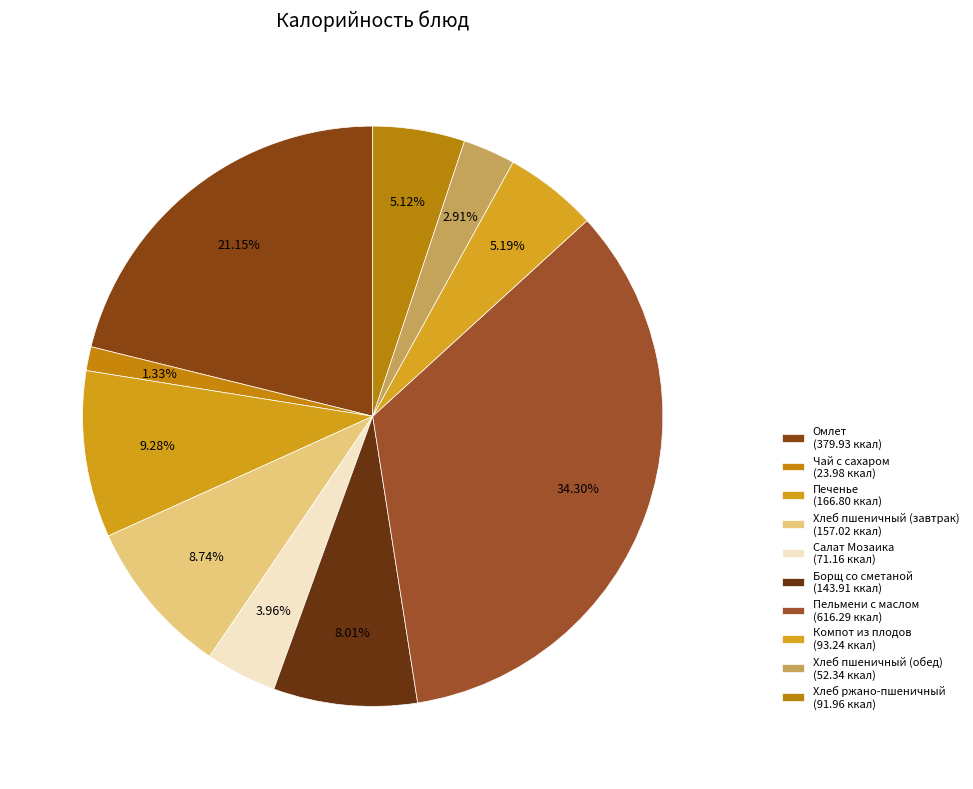

How many segments does this pie chart have?

10